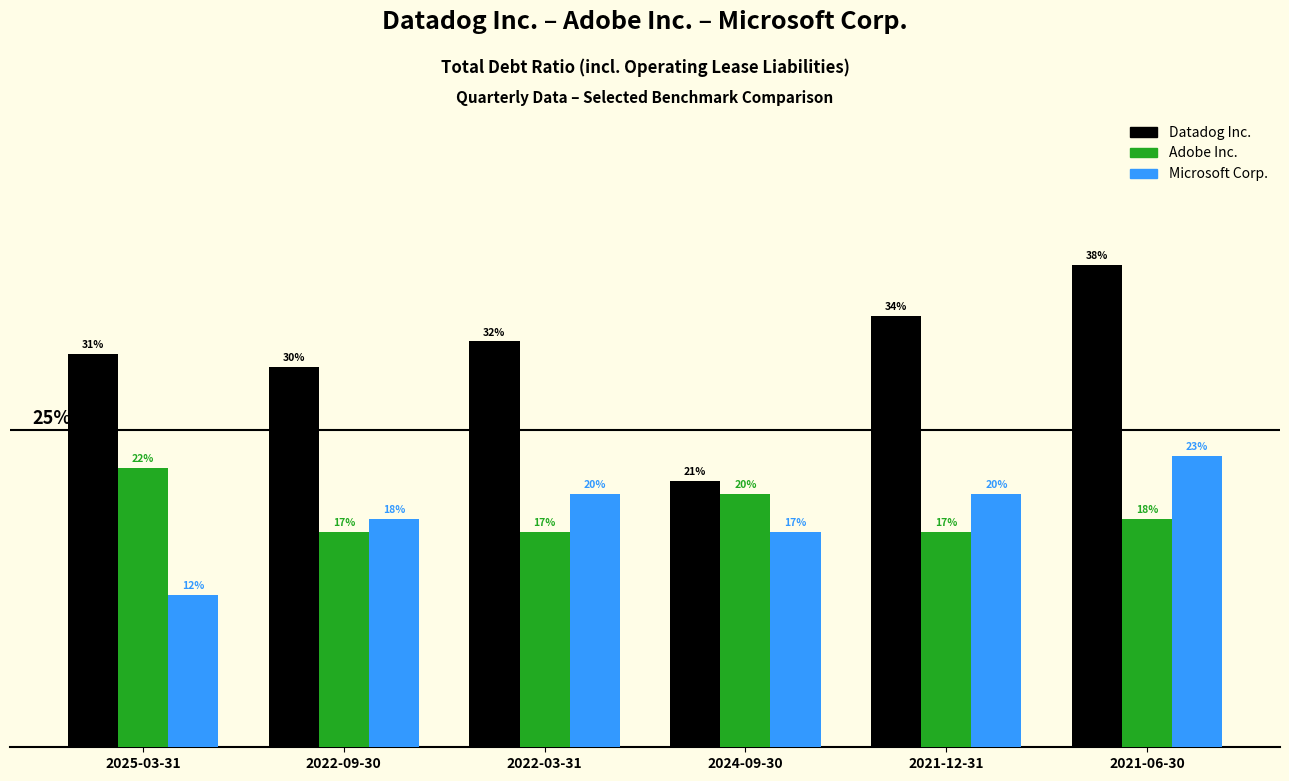

Is it true that Datadog Inc. equals 0.5 at 2022-09-30?

False